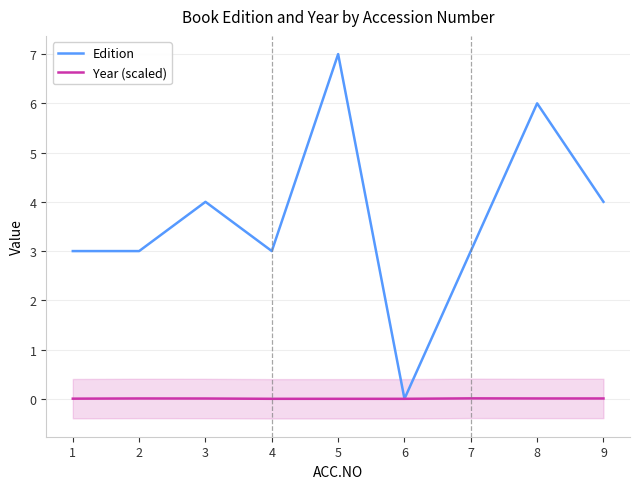

True or false: Year (scaled) and Edition cross at least once.

False